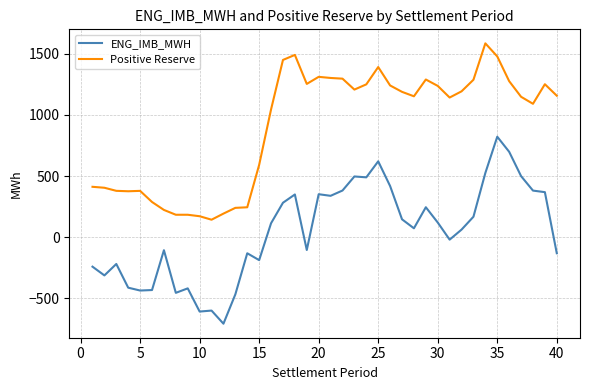

What is the lowest value of the Positive Reserve series?

141.9